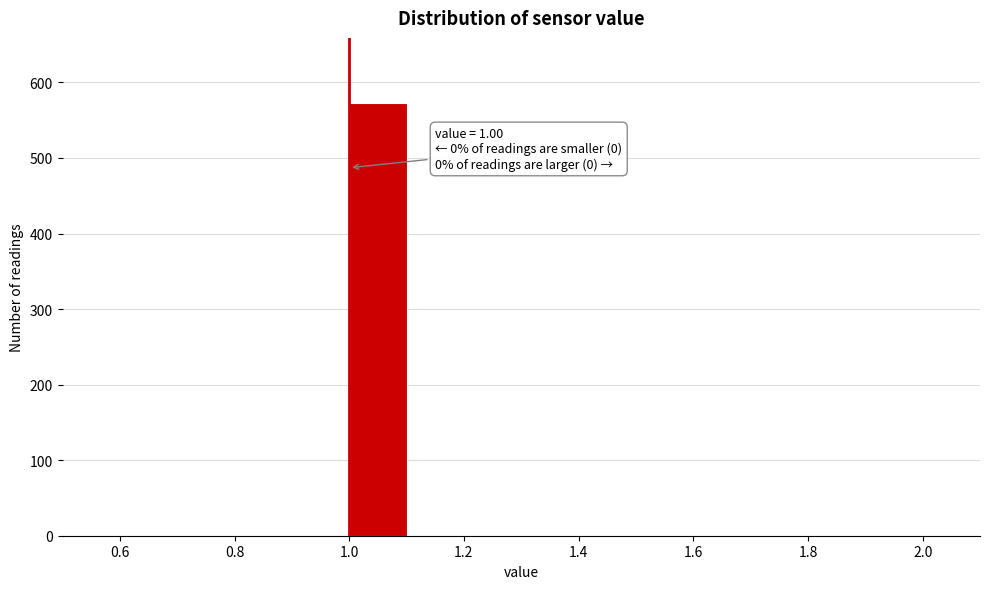

Which range on the x-axis has the tallest bar?

1.0 to 1.1